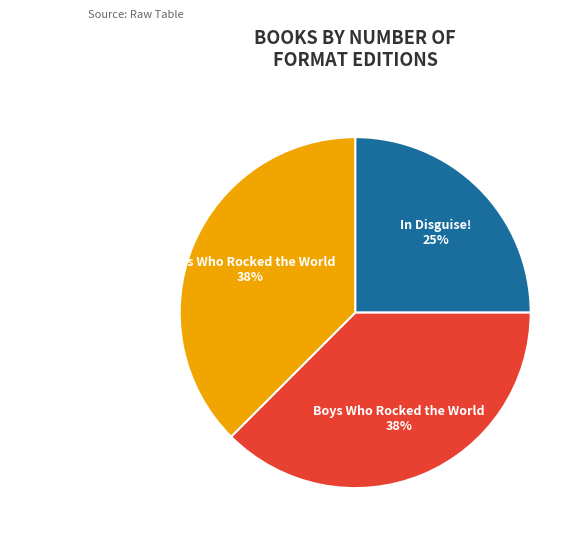

To the nearest percent, what is the average slice percentage?

33%